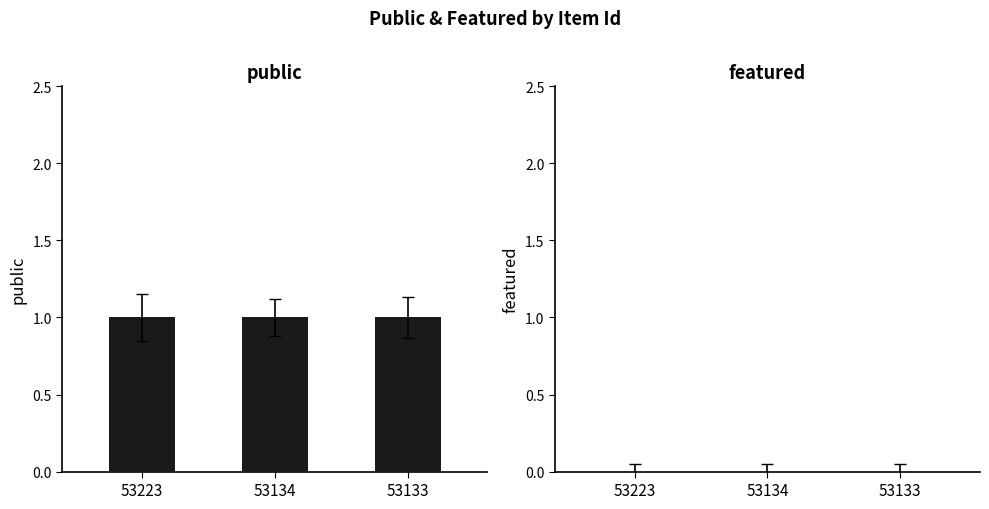

At which category is the sum across all series the highest?

53223